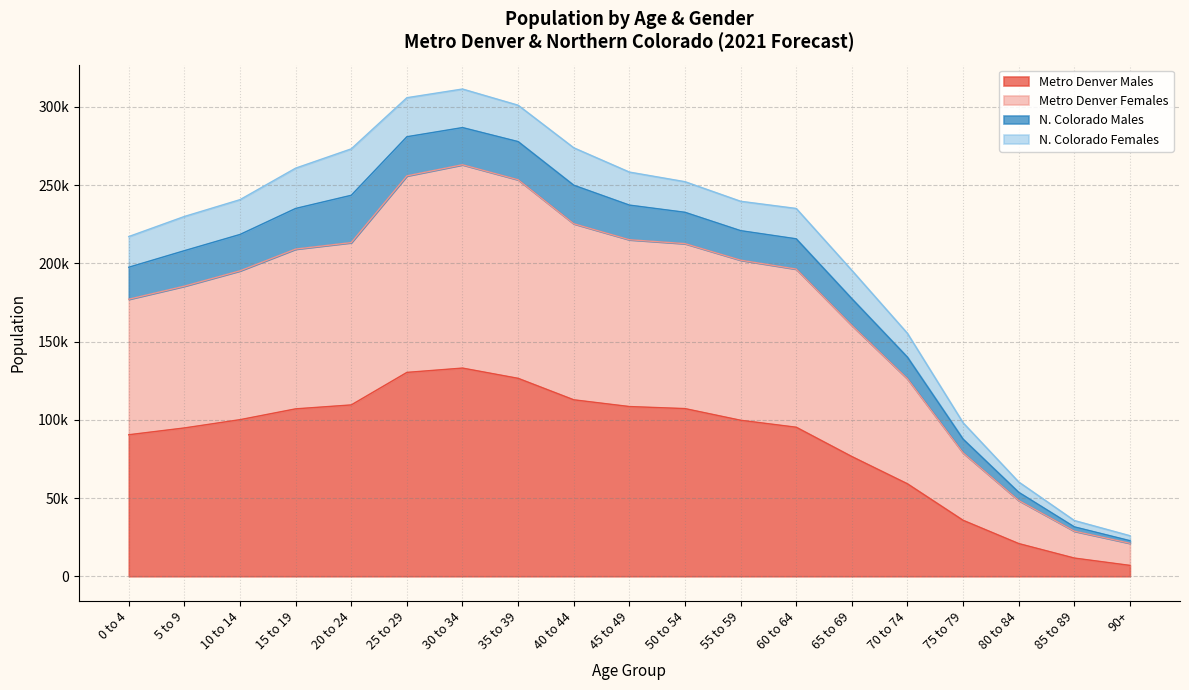

At which category does Metro Denver Females reach its first local peak?

30 to 34